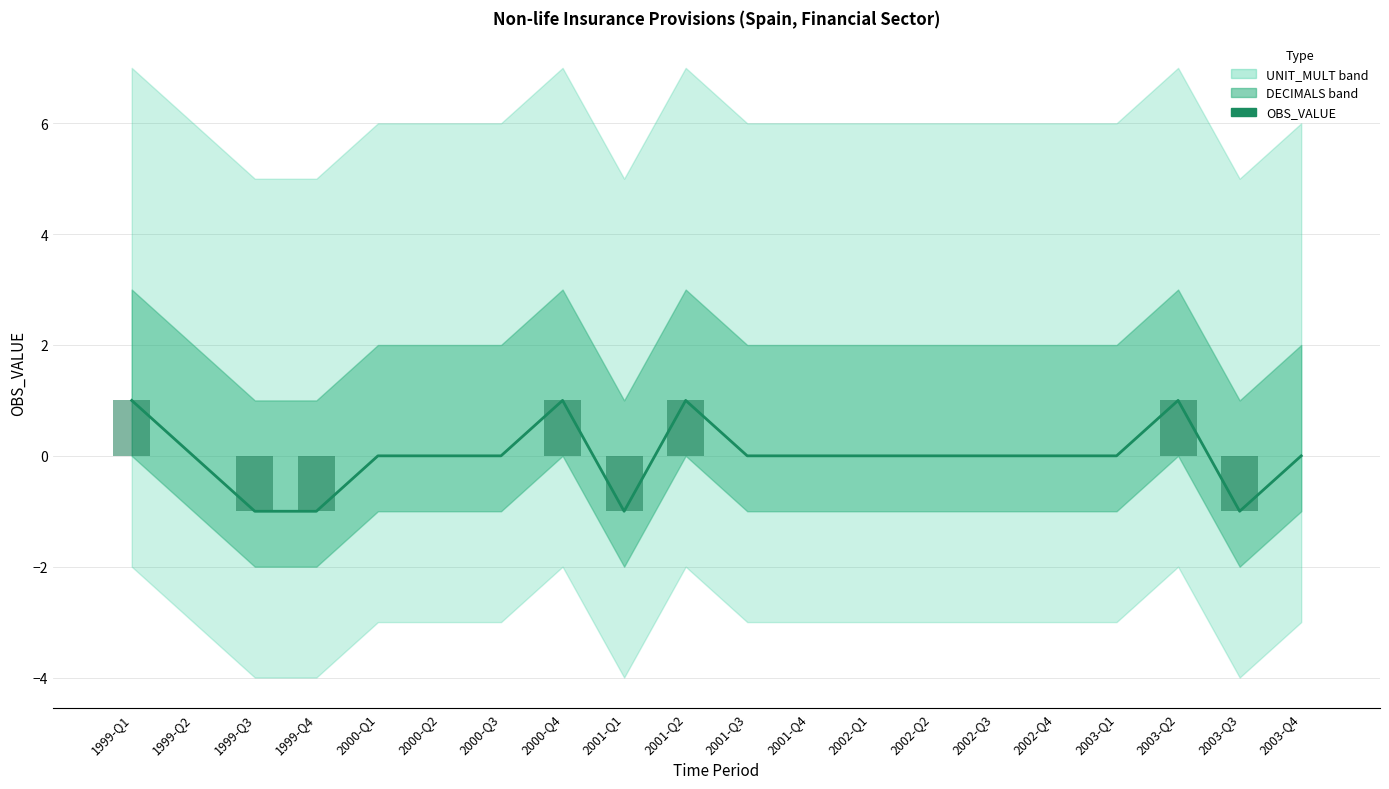

Where is OBS_VALUE bars nearest to the value 0?

1999-Q2